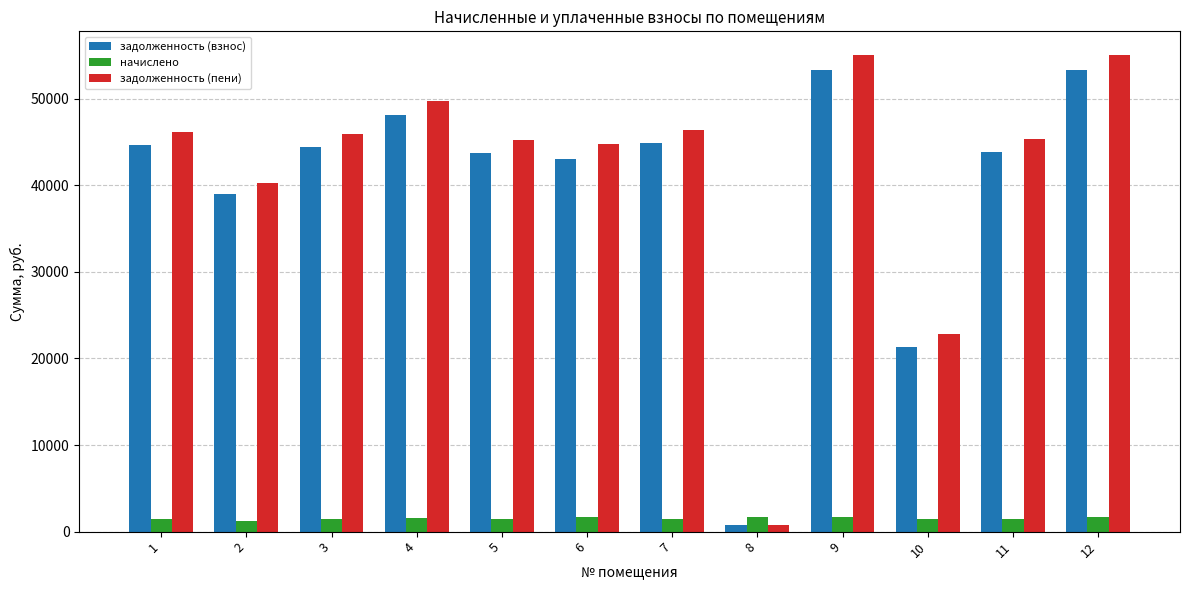

What is the maximum value for задолженность (взнос)?

53271.7